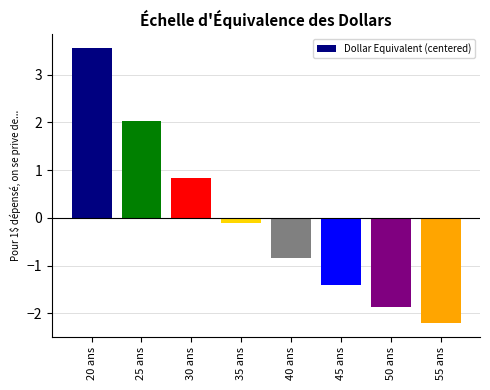

What is the greatest value displayed?

3.6